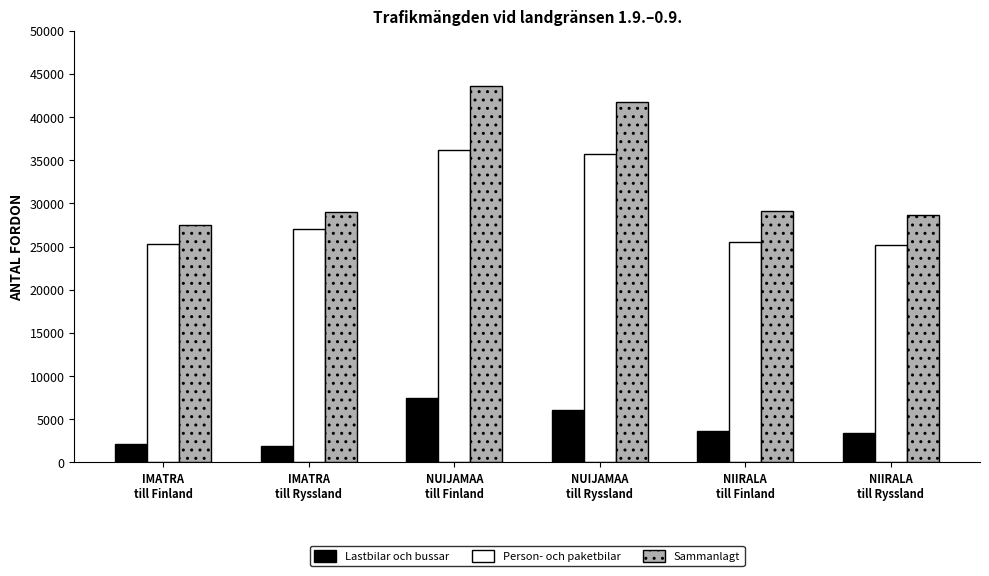

What is the label of the 4th bar from the left?

NUIJAMAA
till Ryssland